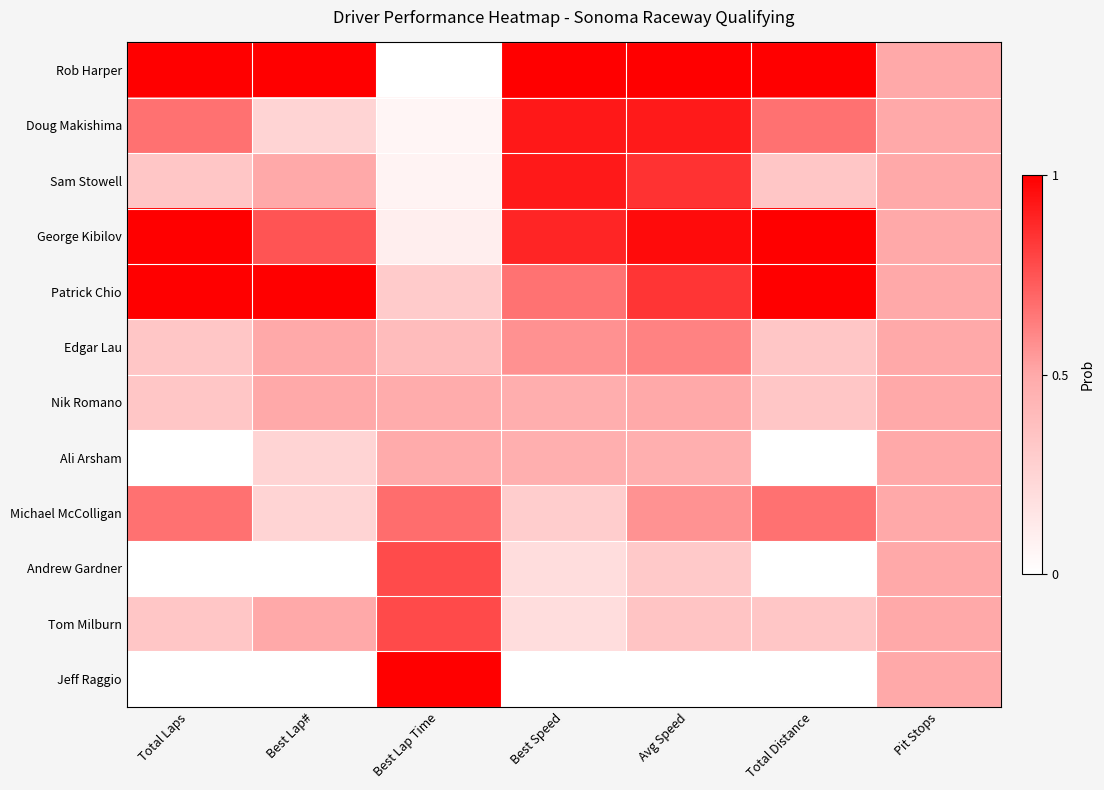

Which series has the largest range (max minus min)?

Rob Harper